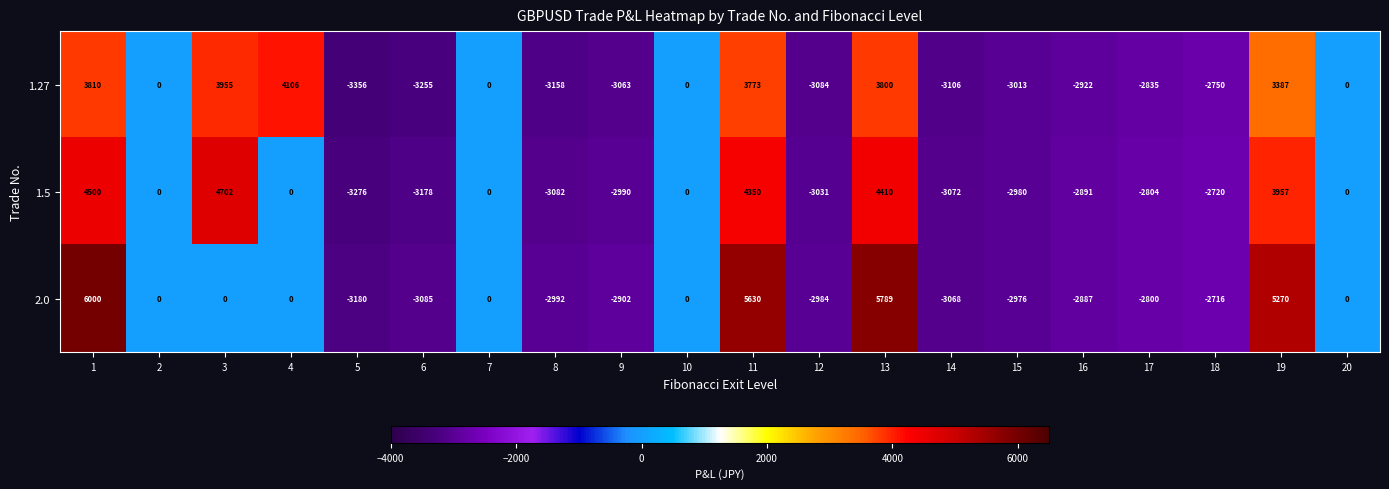

List the series in order of their overall mean, lowest first.

1.5, 1.27, 2.0